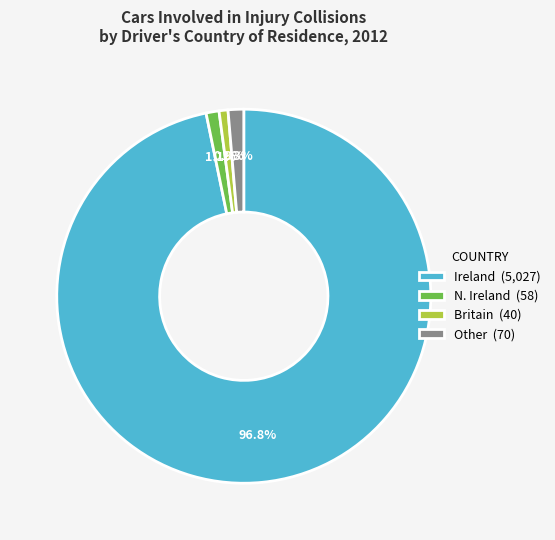

To the nearest percent, what percentage of the pie is N. Ireland?

1%